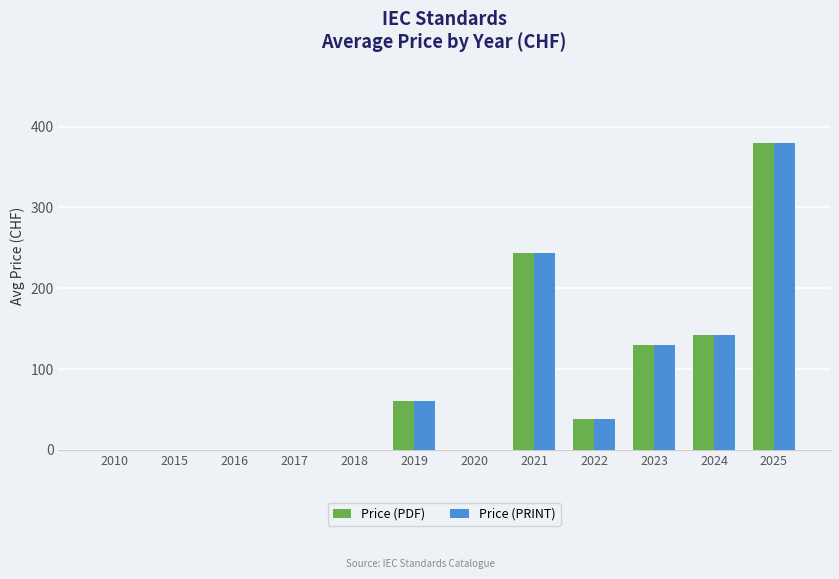

At which label is Price (PRINT) closest to 190?

2024